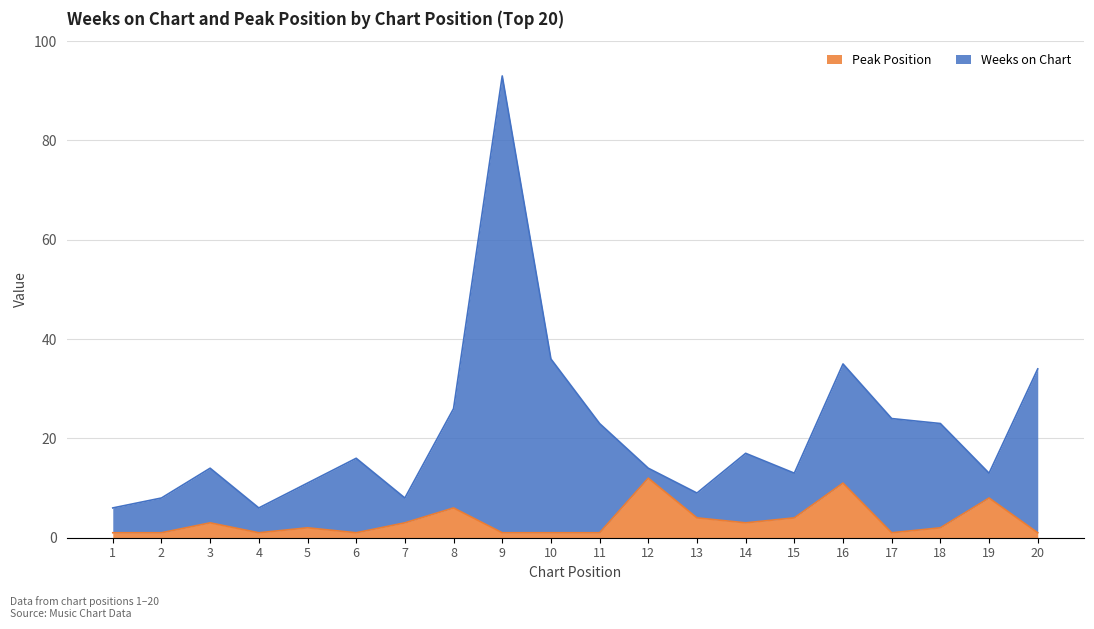

True or false: Weeks on Chart has a value of 13 at 15.

True